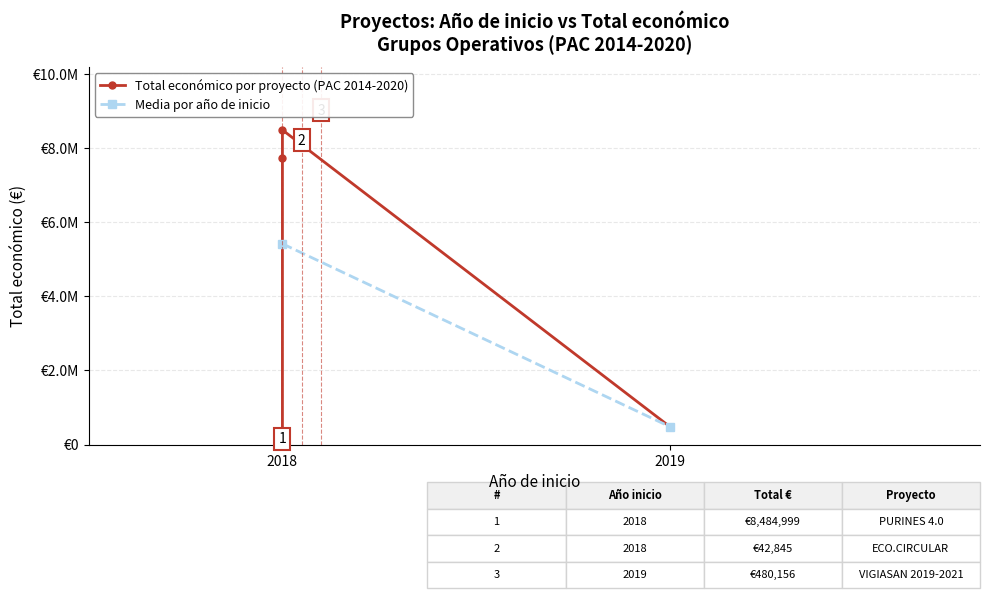

Reading left to right, transcribe all the data shown in this chart.

42845	7717171	8484999	480156